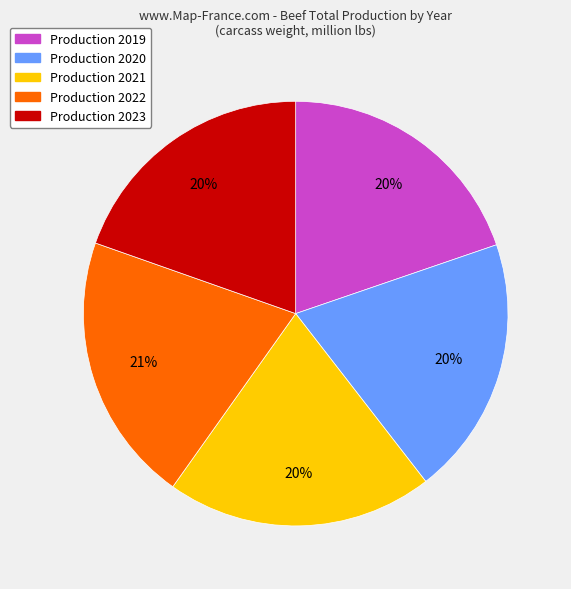

How many slices are in this pie chart?

5